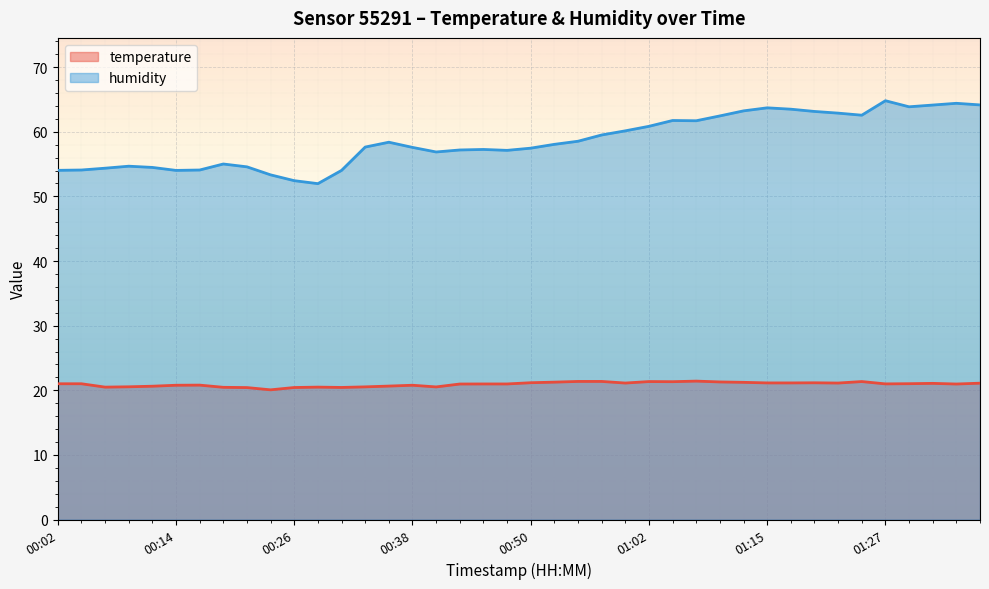

Which series has the largest total across all categories?

humidity